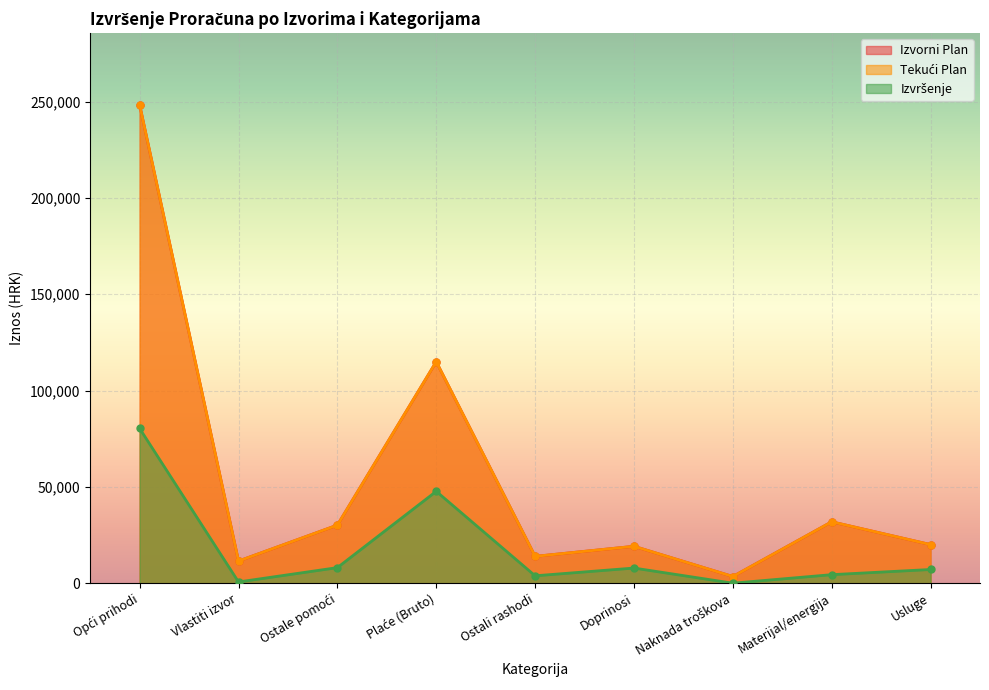

What is the label of the 2nd point from the left?

Vlastiti izvor